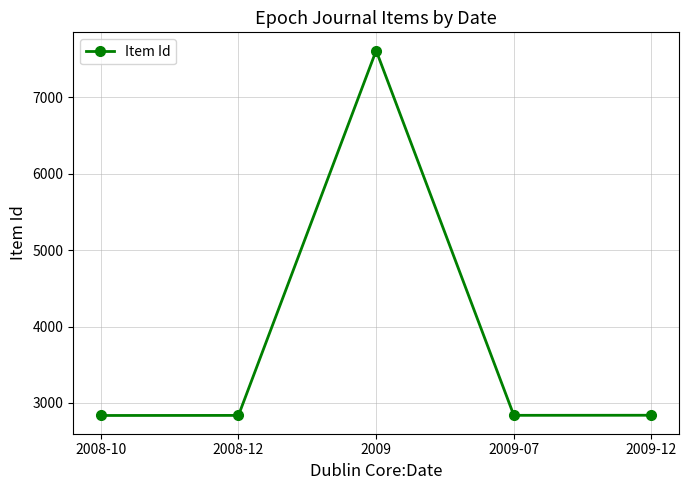

How many data points are less than 2837?

2